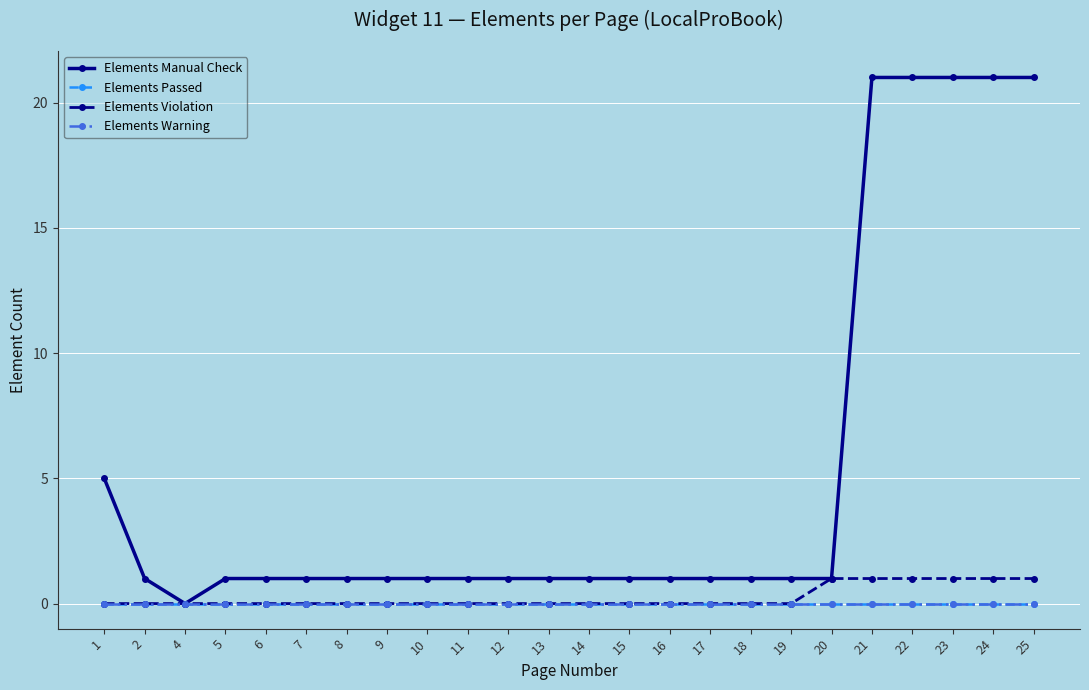

Reading left to right, what are all the values shown in this chart?

Elements Manual Check: 1=5	2=1	4=0	5=1	6=1	7=1	8=1	9=1	10=1	11=1	12=1	13=1	14=1	15=1	16=1	17=1	18=1	19=1	20=1	21=21	22=21	23=21	24=21	25=21
Elements Passed: 1=0	2=0	4=0	5=0	6=0	7=0	8=0	9=0	10=0	11=0	12=0	13=0	14=0	15=0	16=0	17=0	18=0	19=0	20=0	21=0	22=0	23=0	24=0	25=0
Elements Violation: 1=0	2=0	4=0	5=0	6=0	7=0	8=0	9=0	10=0	11=0	12=0	13=0	14=0	15=0	16=0	17=0	18=0	19=0	20=1	21=1	22=1	23=1	24=1	25=1
Elements Warning: 1=0	2=0	4=0	5=0	6=0	7=0	8=0	9=0	10=0	11=0	12=0	13=0	14=0	15=0	16=0	17=0	18=0	19=0	20=0	21=0	22=0	23=0	24=0	25=0